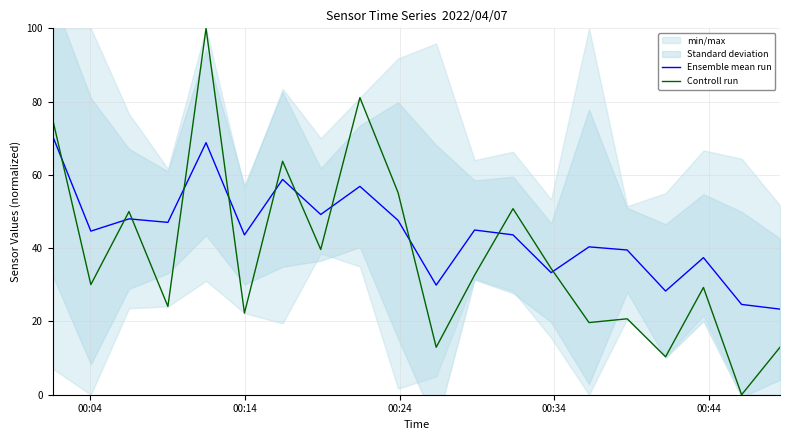

True or false: Controll run and Ensemble mean run cross at least once.

True